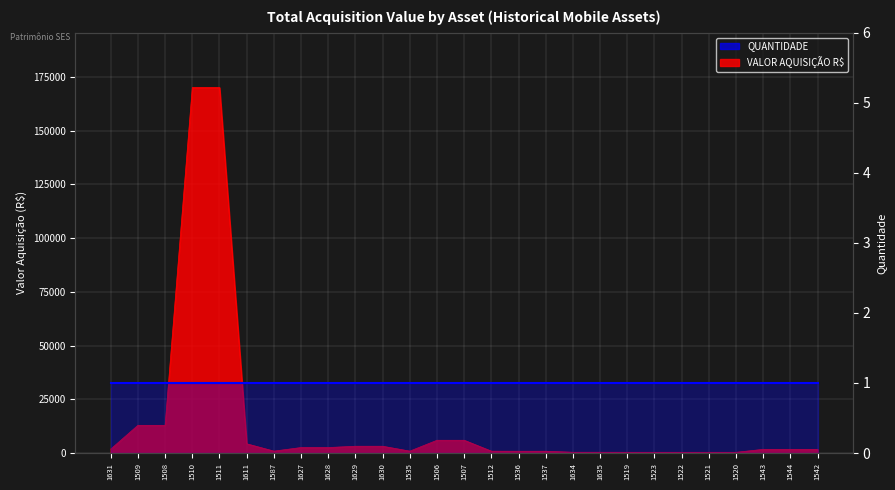

List the labels in order of value, largest first.

1510, 1511, 1509, 1508, 1506, 1507, 1611, 1629, 1630, 1627, 1628, 1631, 1543, 1544, 1542, 1587, 1535, 1512, 1536, 1537, 1634, 1635, 1519, 1523, 1522, 1521, 1520